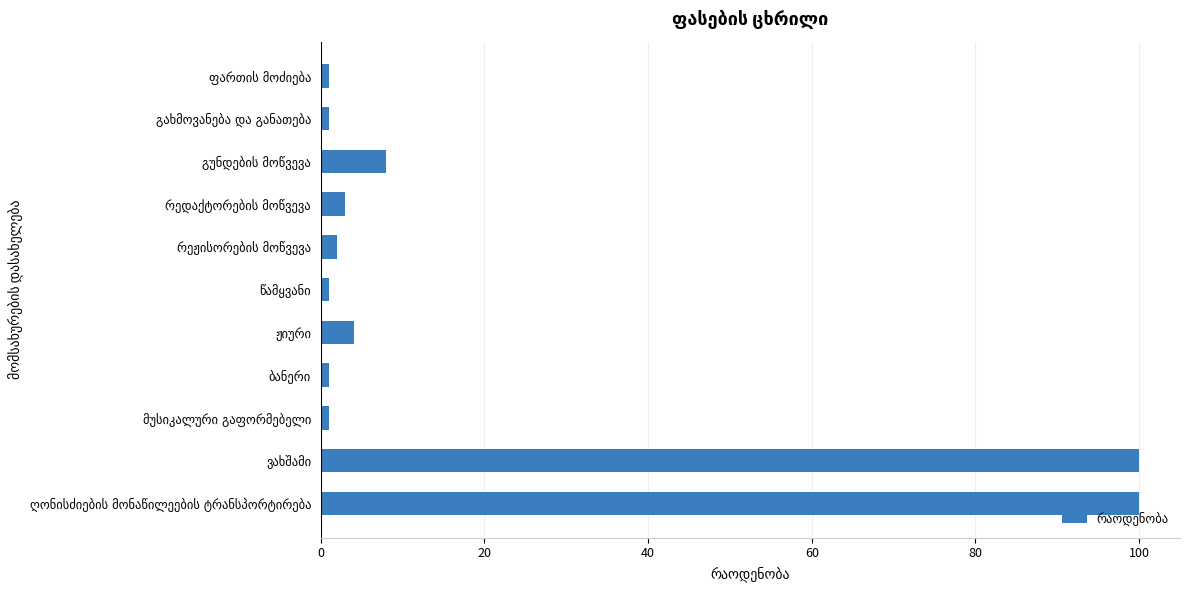

Does the chart contain any negative values?

No